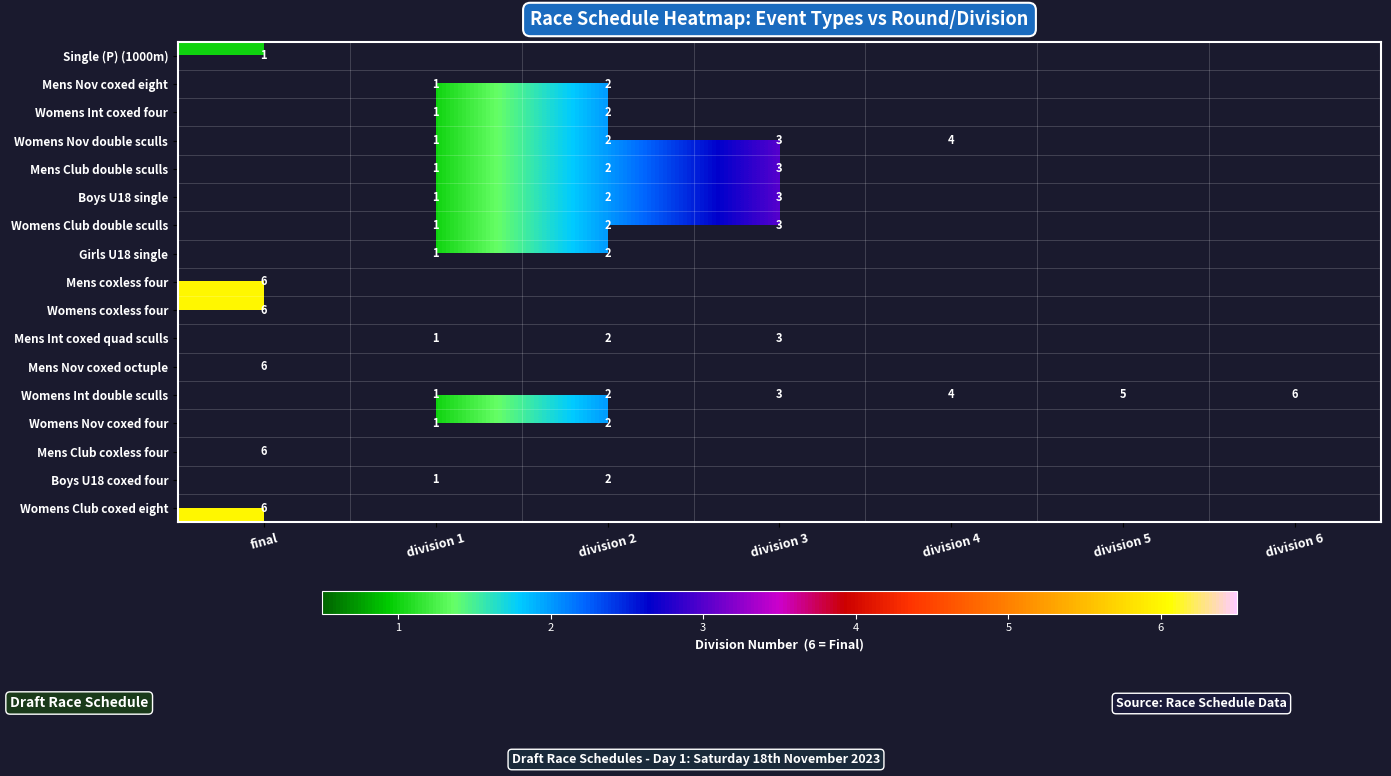

True or false: Womens Club coxed eight has a value of 6 at final.

True